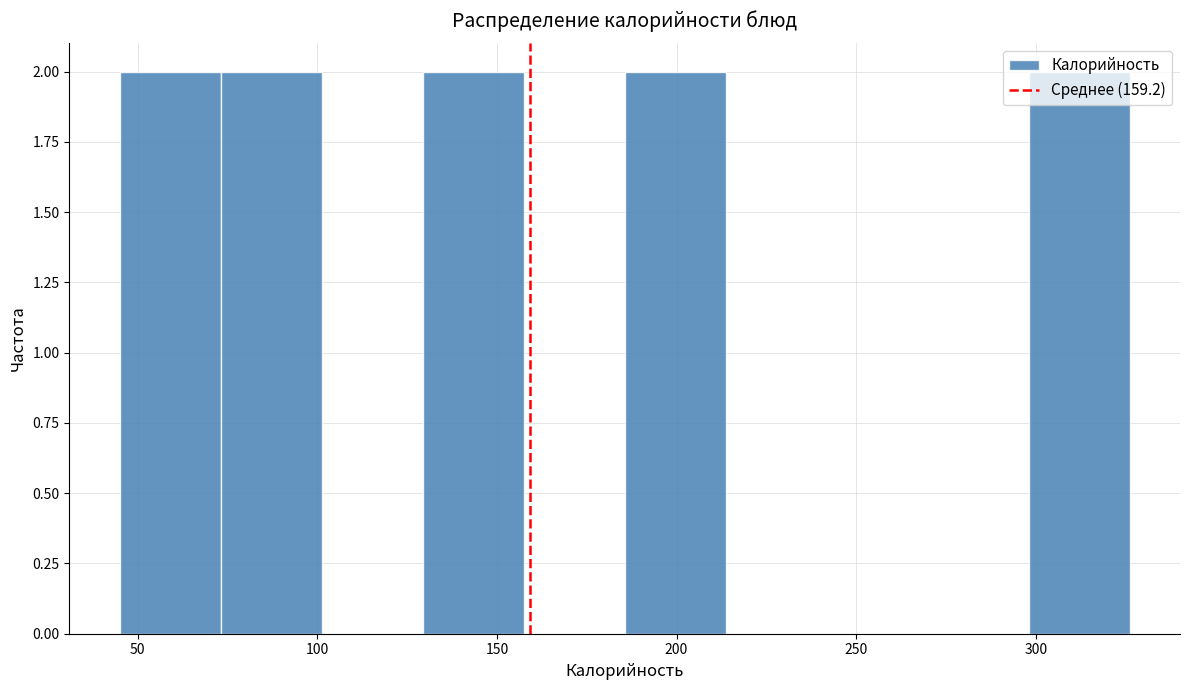

Reading left to right, transcribe this chart: for each bar, give the range it covers on the x-axis and its height. Neither the bar edges nor the heights are printed on the chart, so give them approximately, as read against the axes.

45 to 75: 2
75 to 100: 2
100 to 130: 0
130 to 155: 2
155 to 185: 0
185 to 215: 2
215 to 240: 0
240 to 270: 0
270 to 300: 0
300 to 325: 2